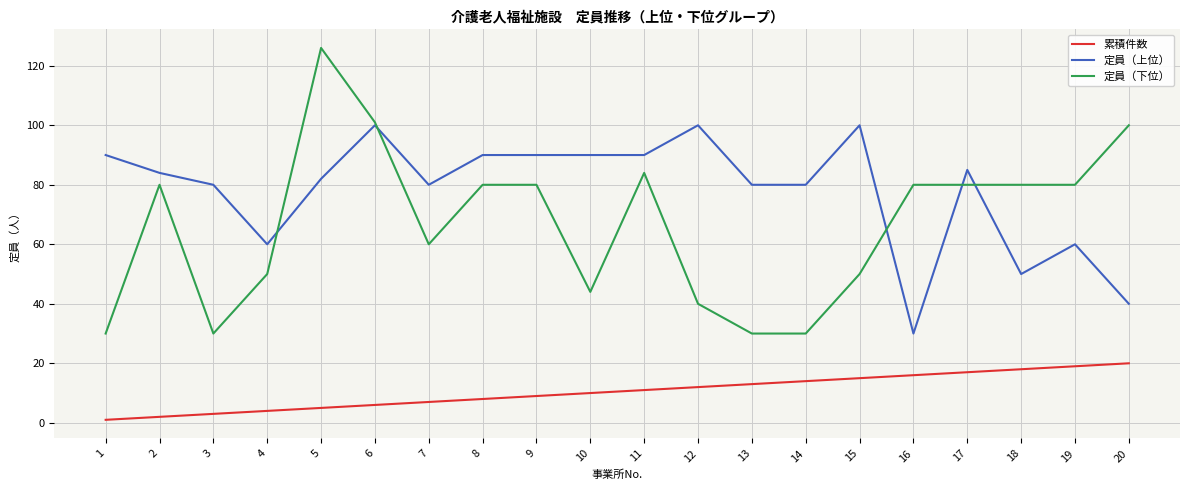

Which series has the widest spread of values?

定員（下位）